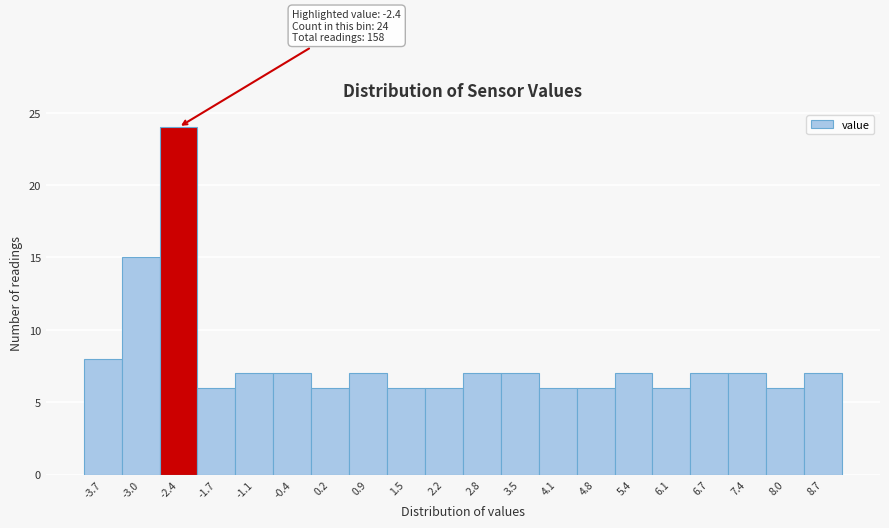

Over which range of the x-axis is the bar tallest?

-2.70 to -2.05